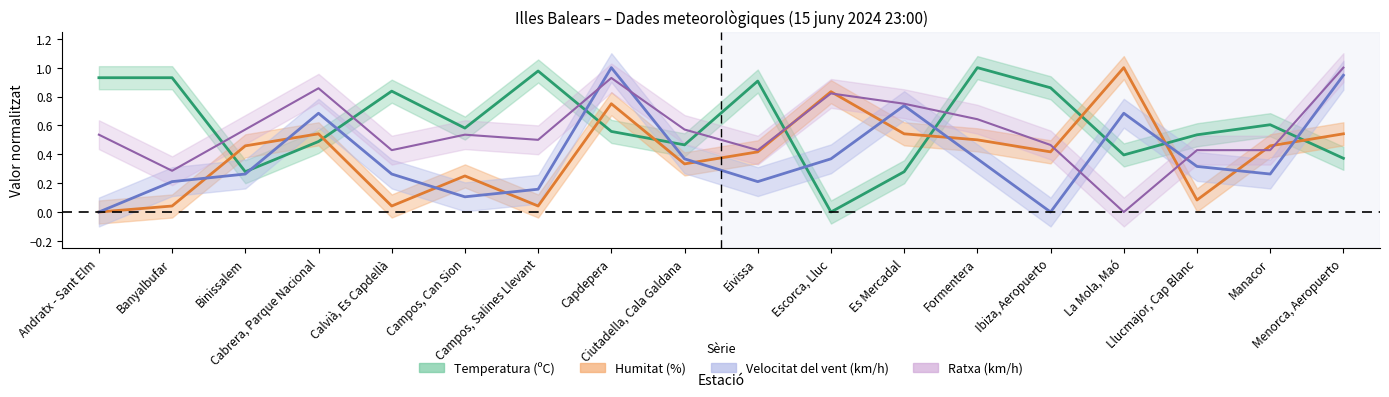

List the series in order of their peak value, lowest first.

Temperatura (ºC), Humitat (%), Velocitat del vent (km/h), Ratxa (km/h)